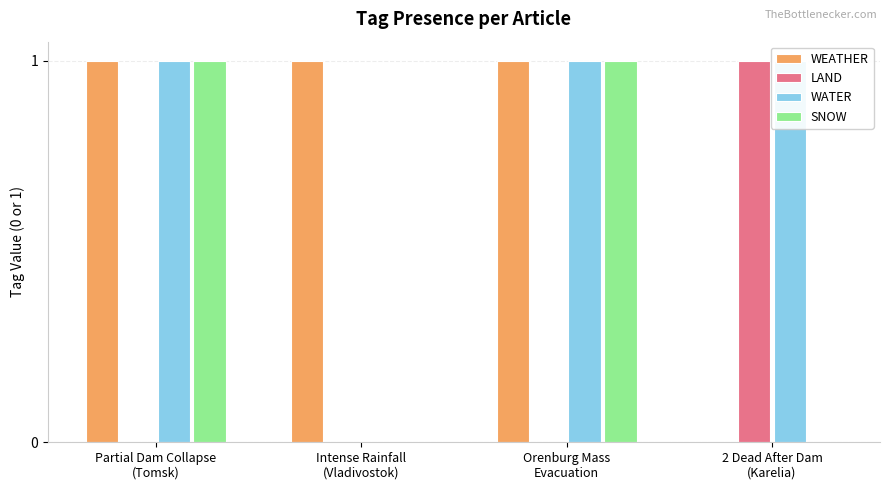

Which category has the lowest value in the WEATHER series?

2 Dead After Dam
(Karelia)